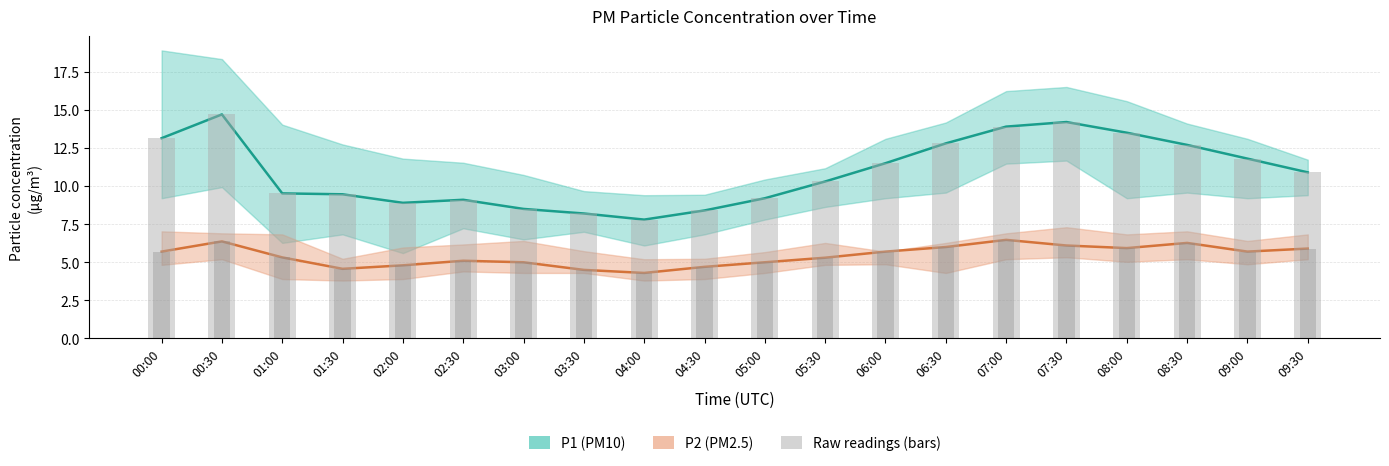

What is the difference between the maximum and minimum values in the P1 bars series?

6.9